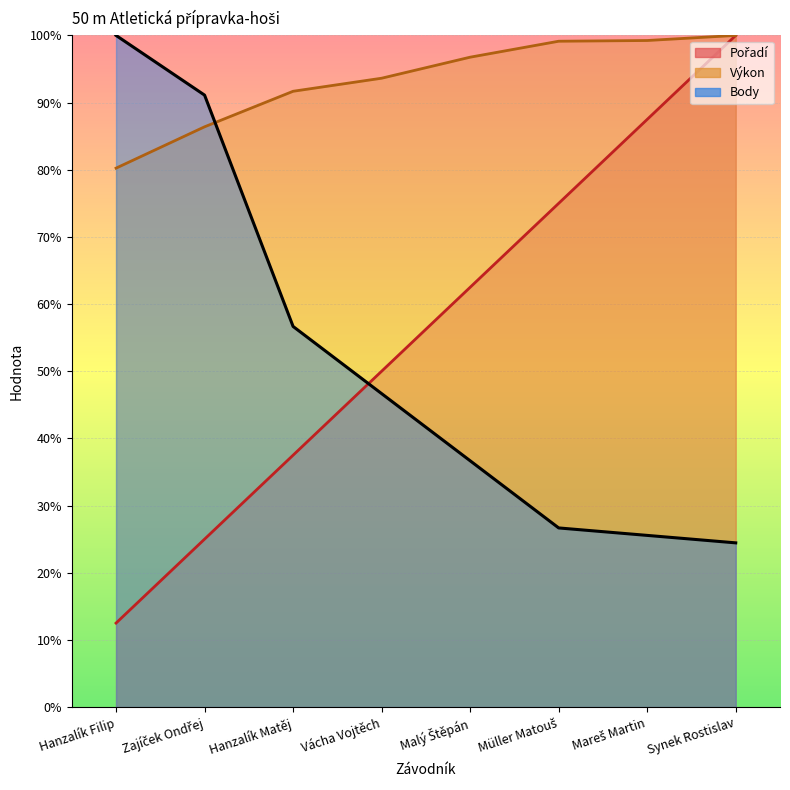

True or false: Výkon and Body cross at least once.

True